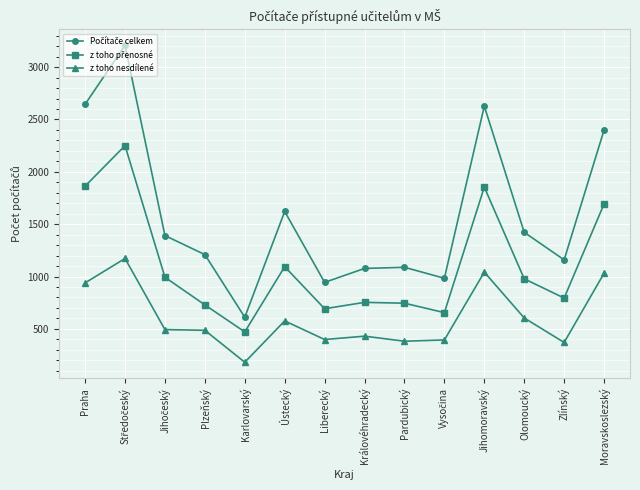

What is the minimum value shown in the chart?

181